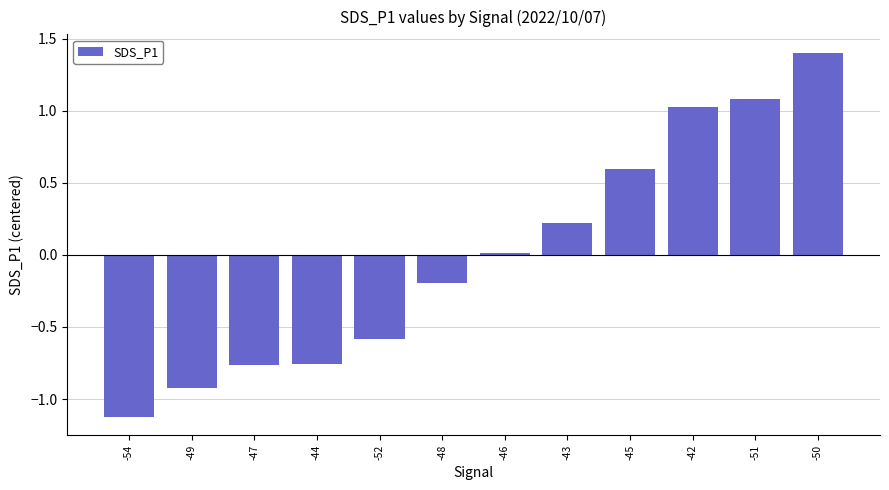

How many categories are shown in the chart?

12